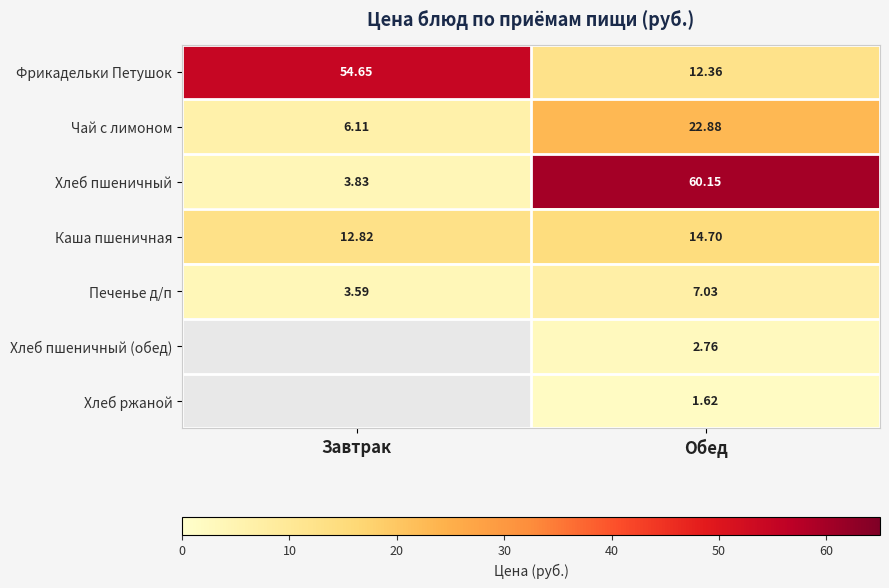

Between Завтрак and Обед, which is larger?

Завтрак